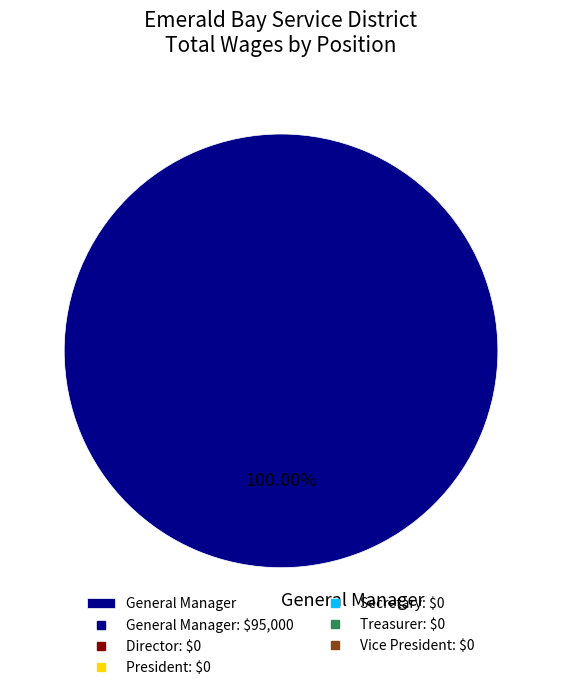

How many segments does this pie chart have?

1